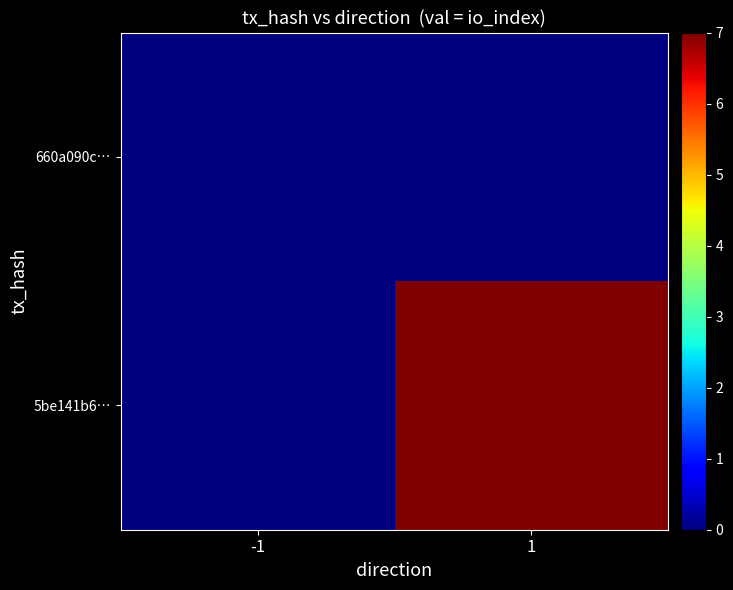

Reading left to right, extract all data points from this chart.

660a090c…: -1=0	1=0
5be141b6…: -1=0	1=7